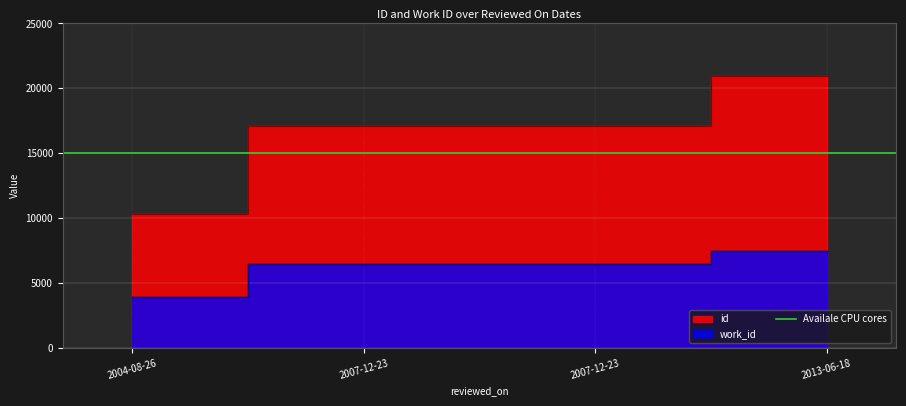

Which series changed the most between 2007-12-23 and 2013-06-18?

id